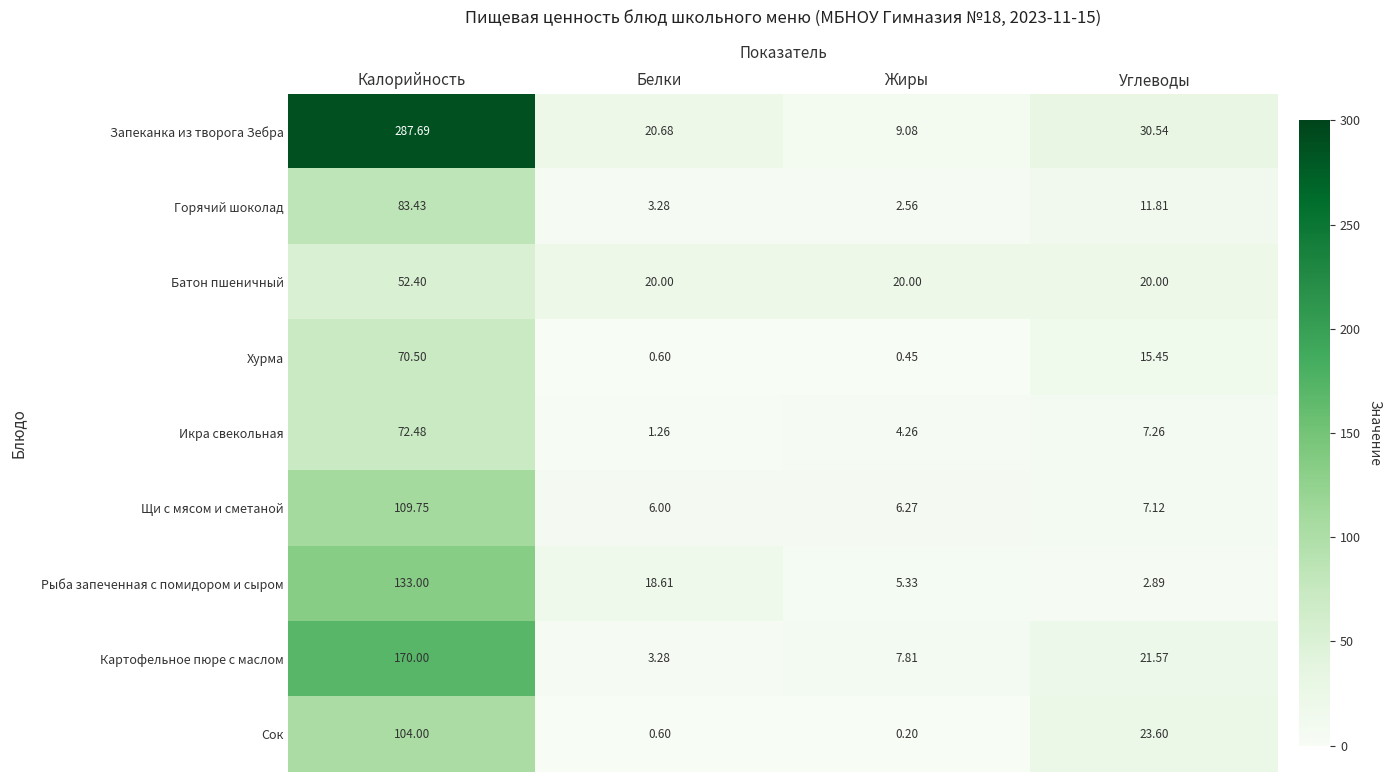

List the labels in order of Щи с мясом и сметаной value, smallest first.

Белки, Жиры, Углеводы, Калорийность